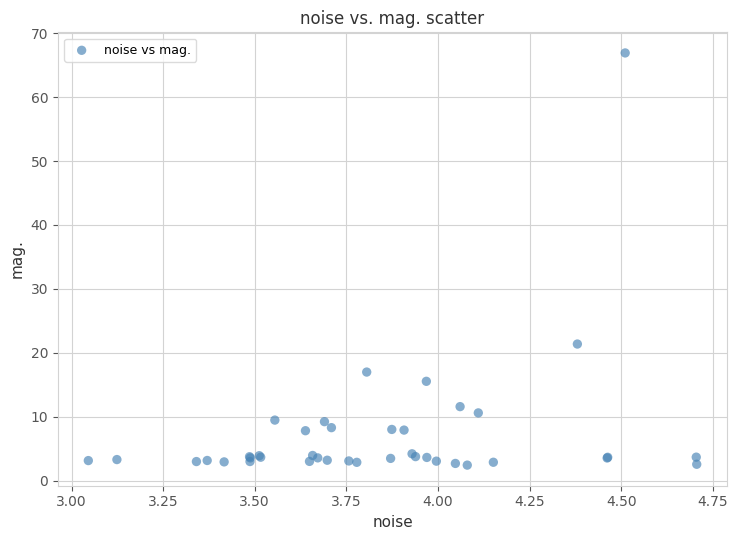

What Y value in the scatter plot is closest to 34?

21.4